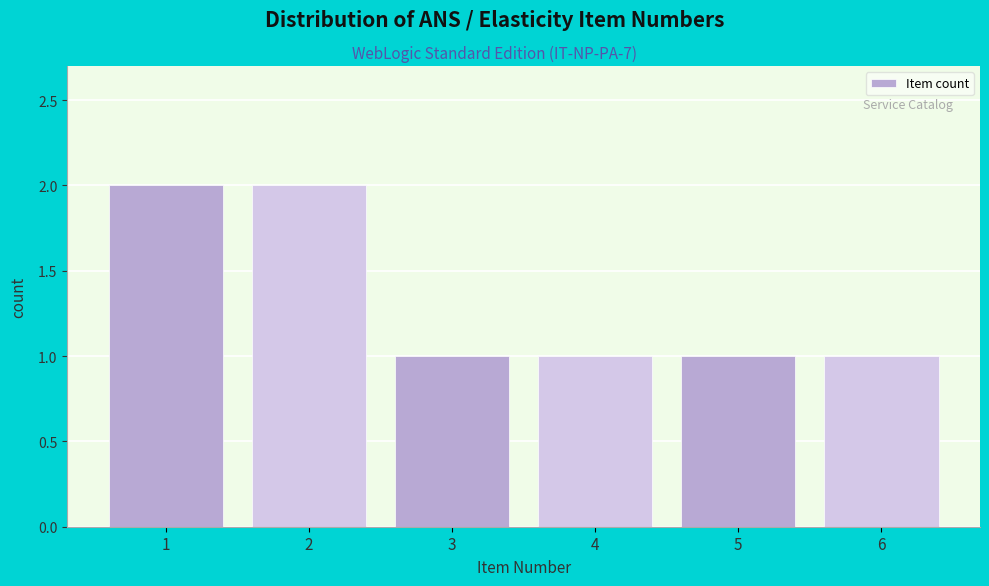

Reading right to left, what are all the values shown in this chart?

1	1	1	1	2	2